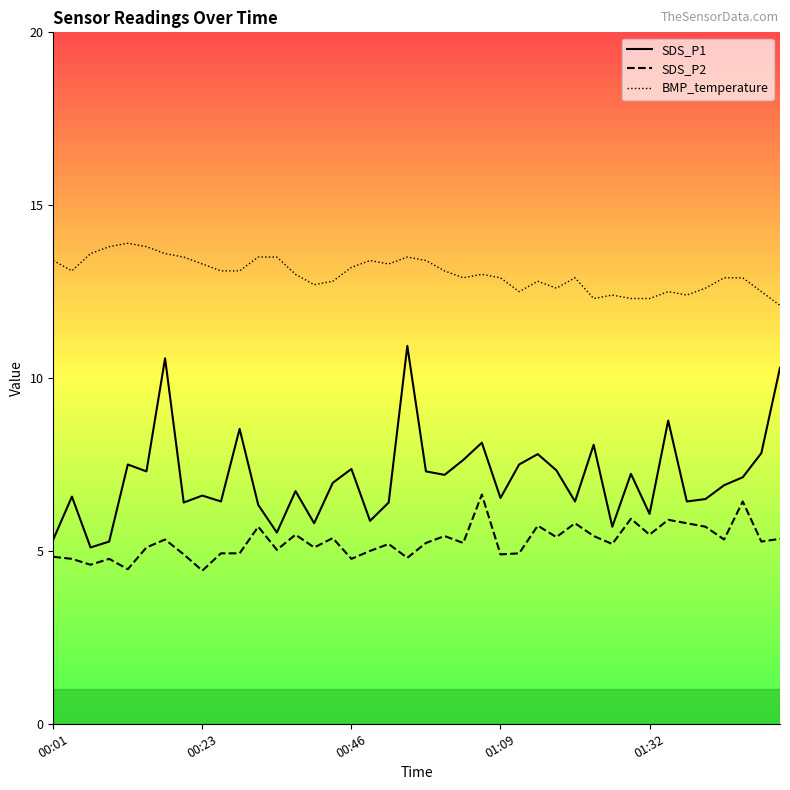

How many interior local valleys does the SDS_P2 series have?

14